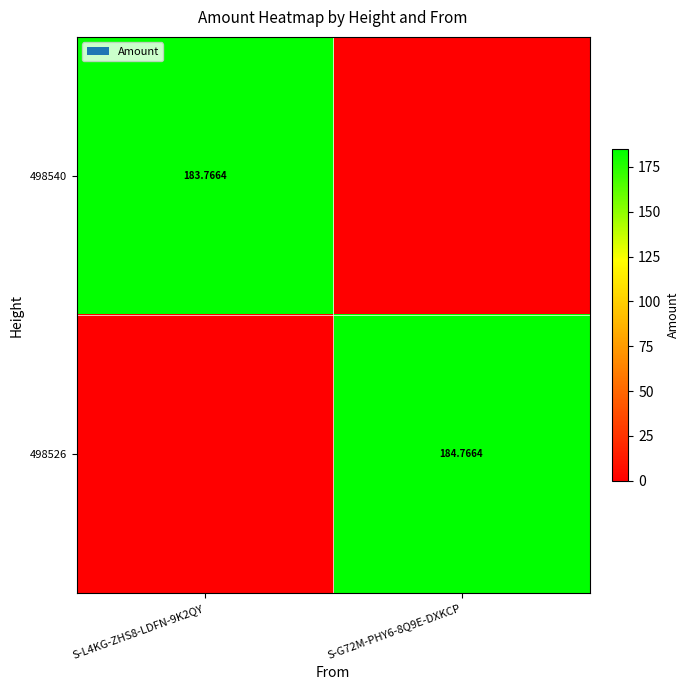

Is the value of 498526 at S-G72M-PHY6-8Q9E-DXKCP greater than the value of 498540 at S-L4KG-ZHS8-LDFN-9K2QY?

Yes